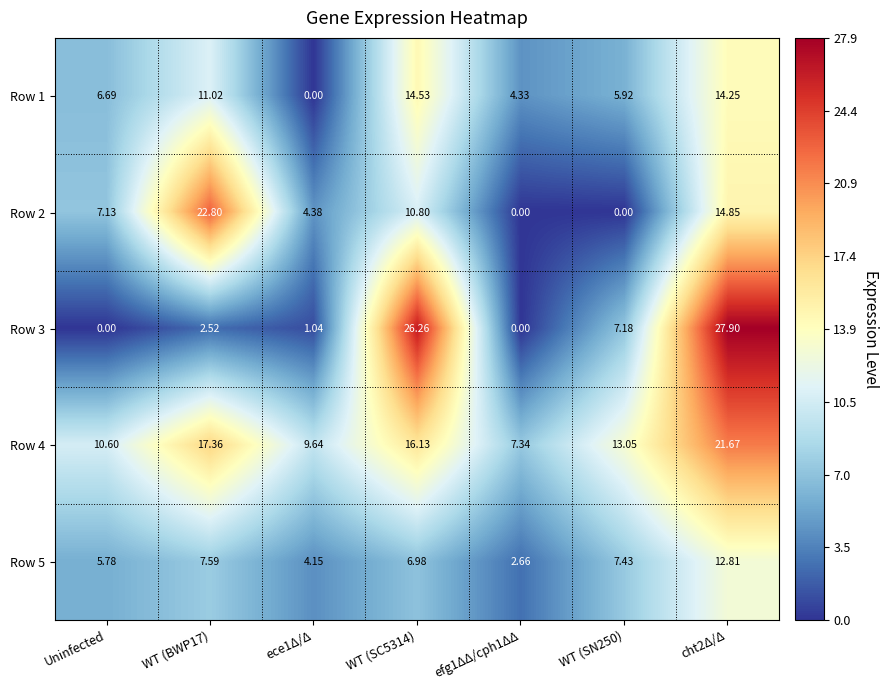

At which label does Row 1 first exceed 6?

Uninfected